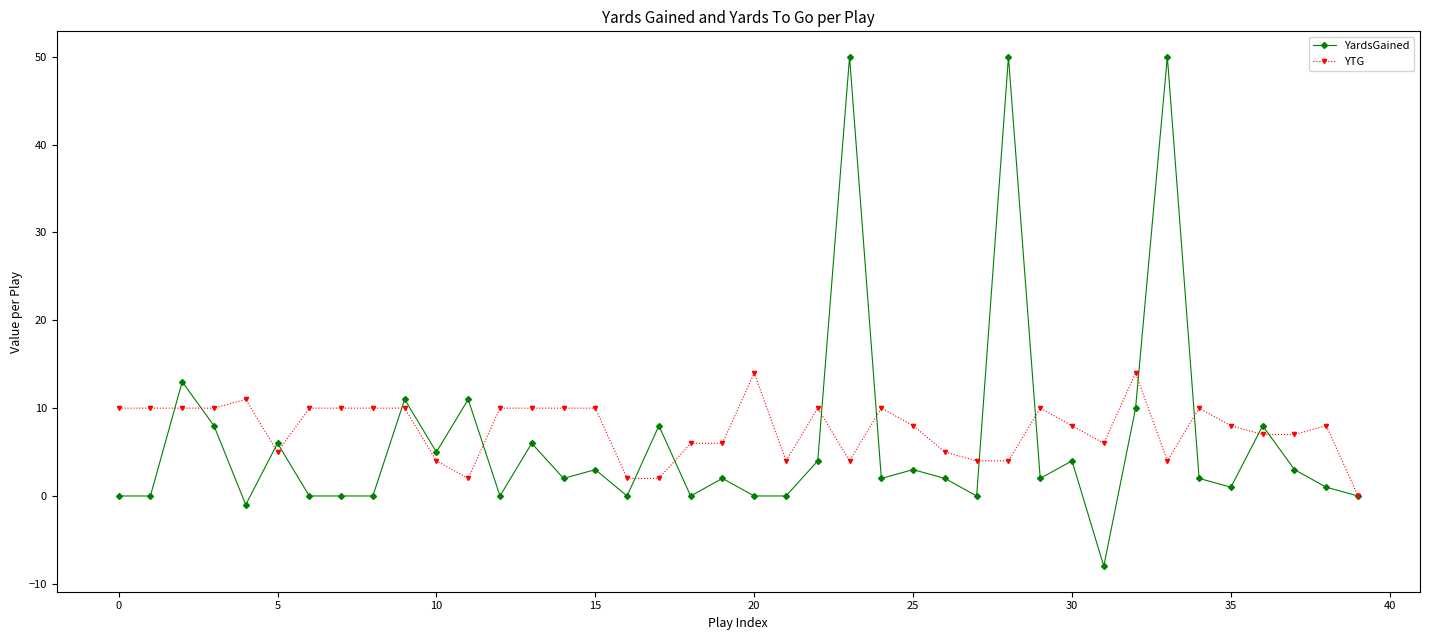

Reading left to right, list all the values displayed in this chart.

YardsGained: 0	0	13	8	-1	6	0	0	0	11	5	11	0	6	2	3	0	8	0	2	0	0	4	50	2	3	2	0	50	2	4	-8	10	50	2	1	8	3	1	0
YTG: 10	10	10	10	11	5	10	10	10	10	4	2	10	10	10	10	2	2	6	6	14	4	10	4	10	8	5	4	4	10	8	6	14	4	10	8	7	7	8	0